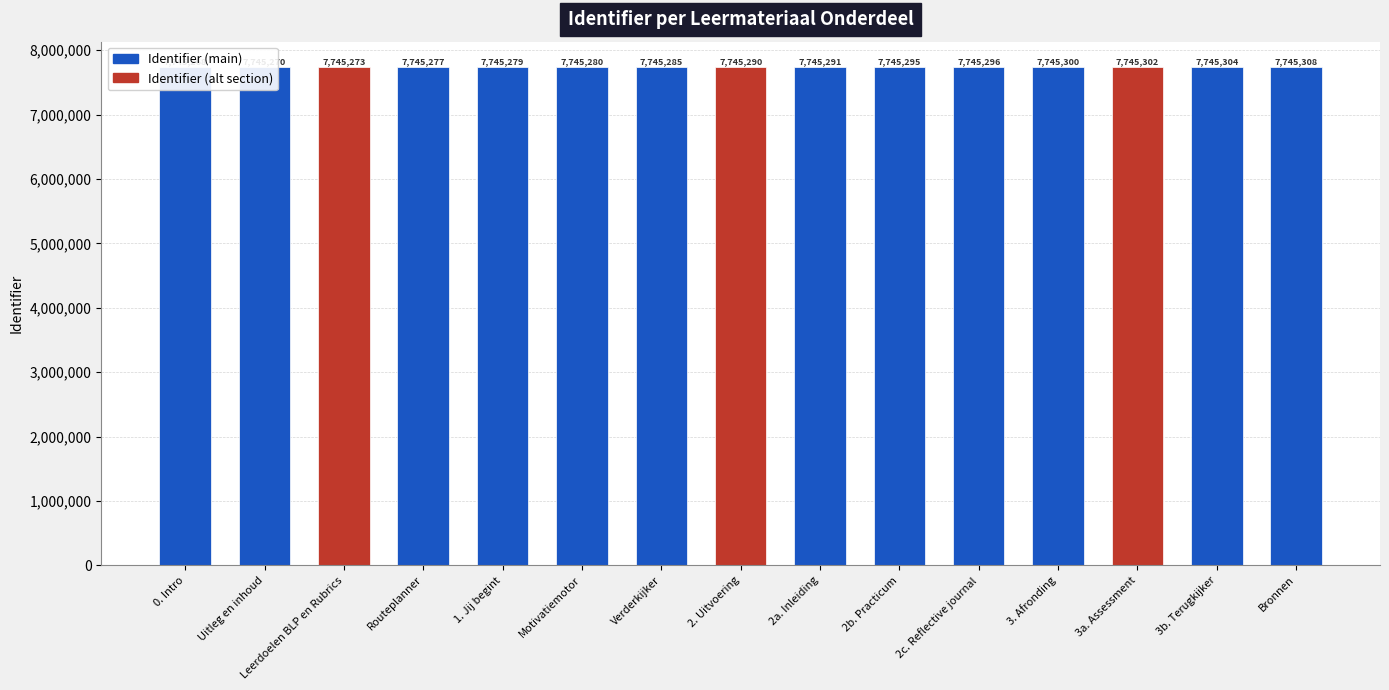

What position from the right is Leerdoelen BLP en Rubrics?

13